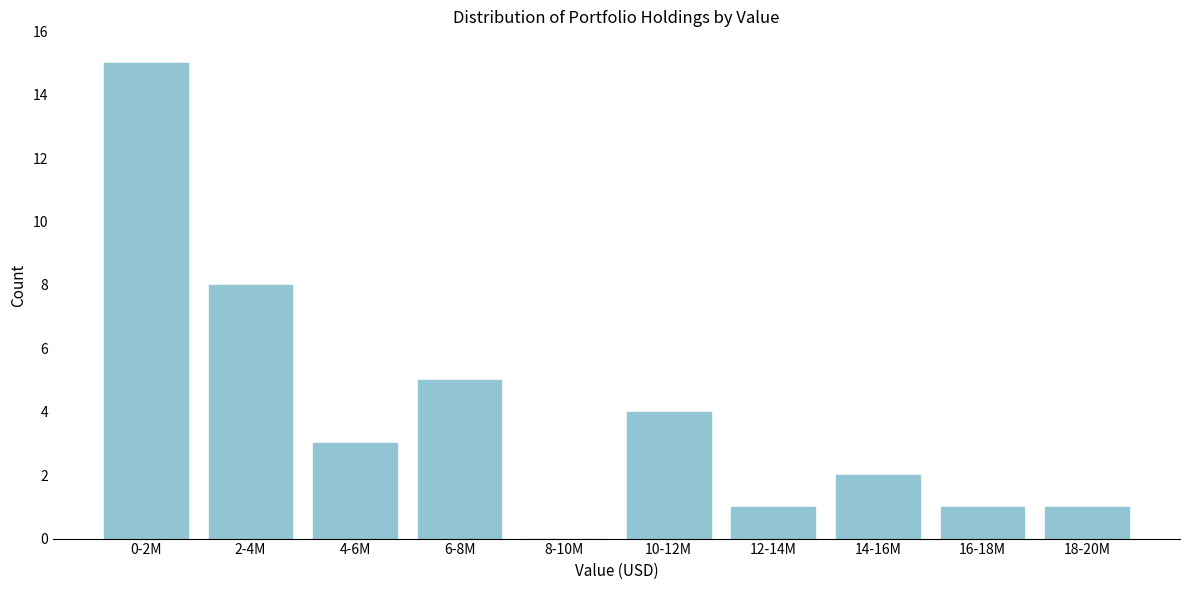

Reading left to right, what are all the values shown in this chart?

0-2M=15	2-4M=8	4-6M=3	6-8M=5	8-10M=0	10-12M=4	12-14M=1	14-16M=2	16-18M=1	18-20M=1